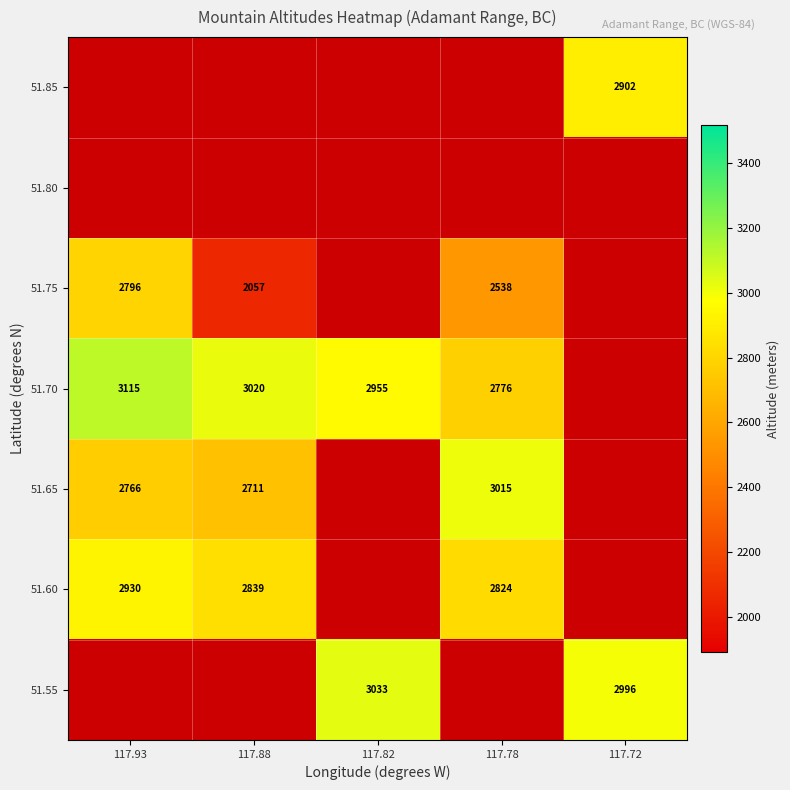

What is the minimum value shown in the chart?

2057.0